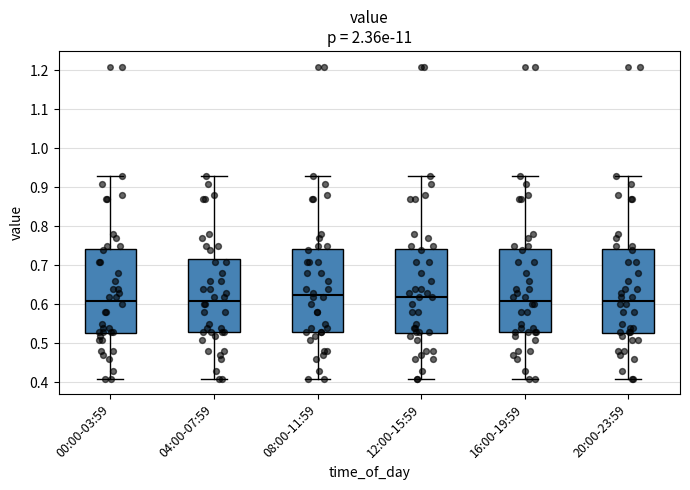

Reading left to right, read every box against the y-axis: the position of its median line, the range the box covers, and the ends of its whiskers. The values are not printed on the chart, so give them approximately, as read against the axis.

00:00-03:59: median 0.61, box 0.53 to 0.74, whiskers 0.41 to 0.93
04:00-07:59: median 0.61, box 0.53 to 0.72, whiskers 0.41 to 0.93
08:00-11:59: median 0.63, box 0.53 to 0.74, whiskers 0.41 to 0.93
12:00-15:59: median 0.62, box 0.53 to 0.74, whiskers 0.41 to 0.93
16:00-19:59: median 0.61, box 0.53 to 0.74, whiskers 0.41 to 0.93
20:00-23:59: median 0.61, box 0.53 to 0.74, whiskers 0.41 to 0.93